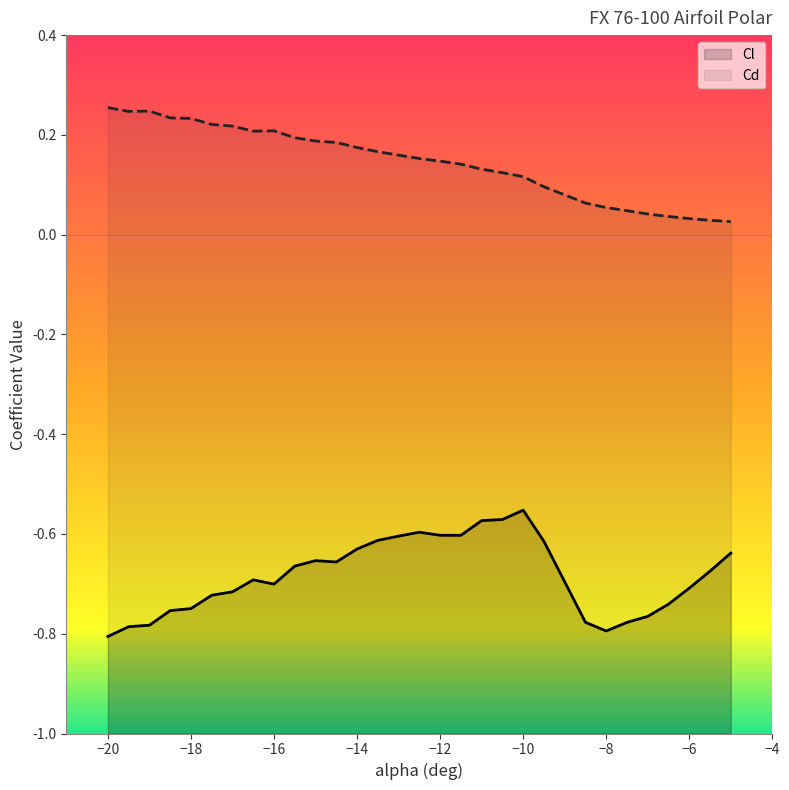

What is the total value across all series at -8?

-0.7